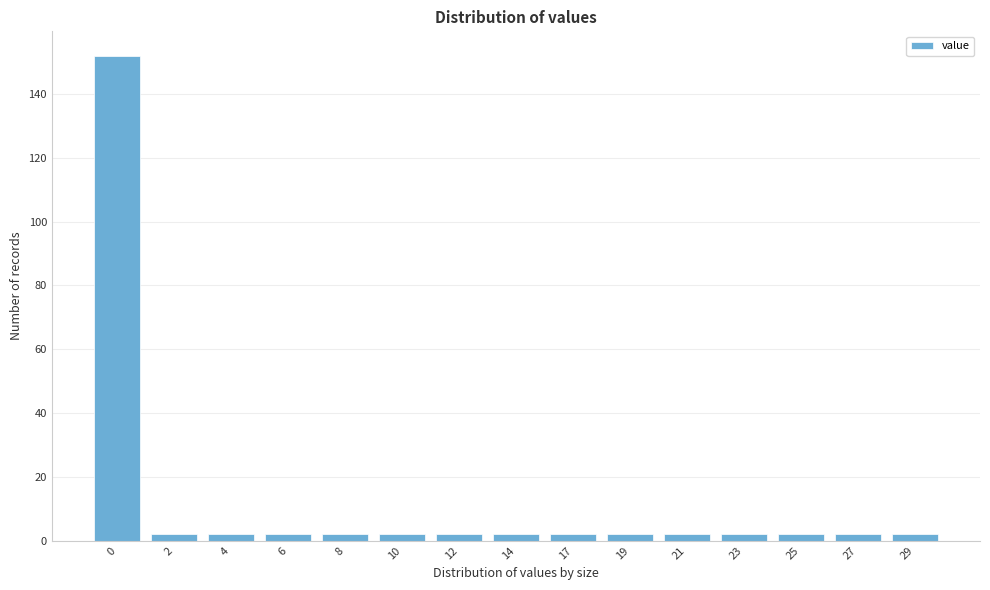

Reading right to left, what are all the values shown in this chart?

2	2	2	2	2	2	2	2	2	2	2	2	2	2	152